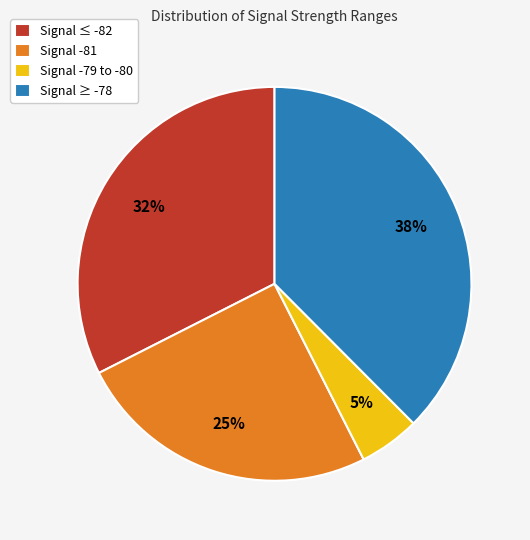

To the nearest percent, what portion does Signal -81 represent?

25%